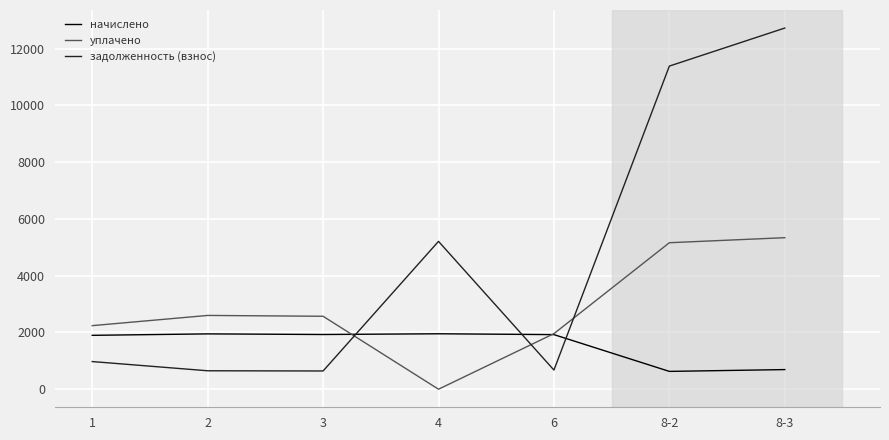

Rank the series by their maximum value, from lowest to highest.

начислено, уплачено, задолженность (взнос)